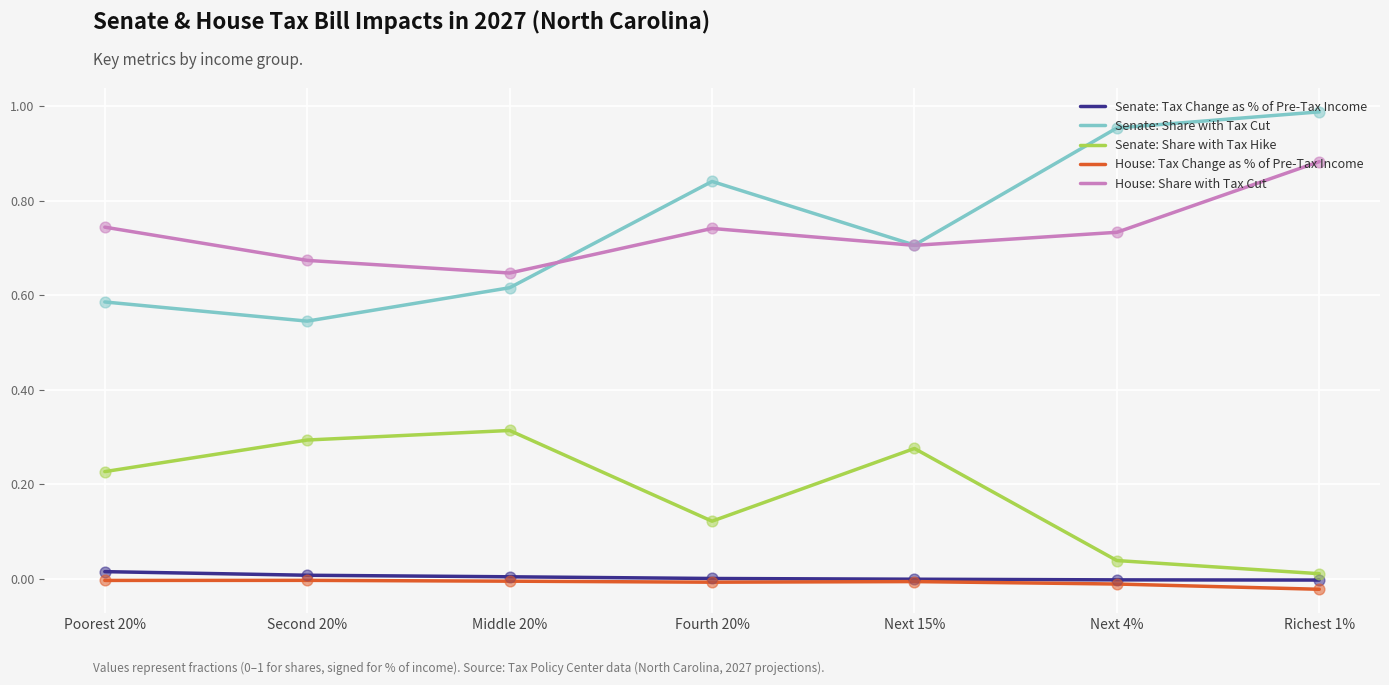

At how many categories does at least one series exceed 0?

7